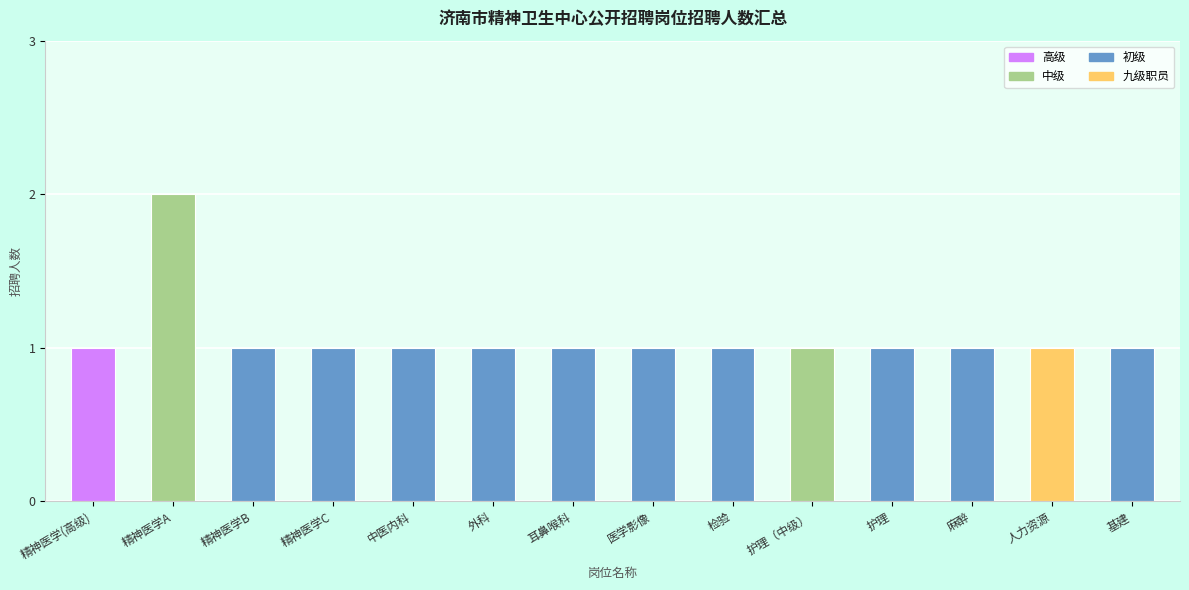

What is the label of the 4th bar from the left?

精神医学C